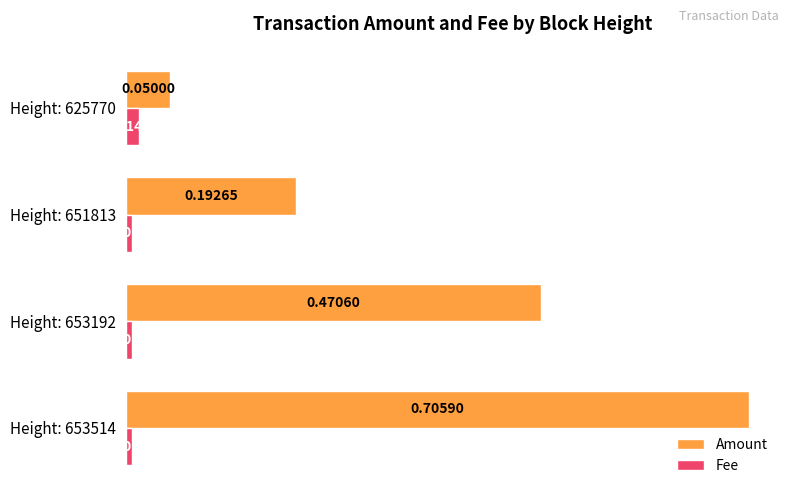

Which series changed the most between Height: 653514 and Height: 651813?

Amount